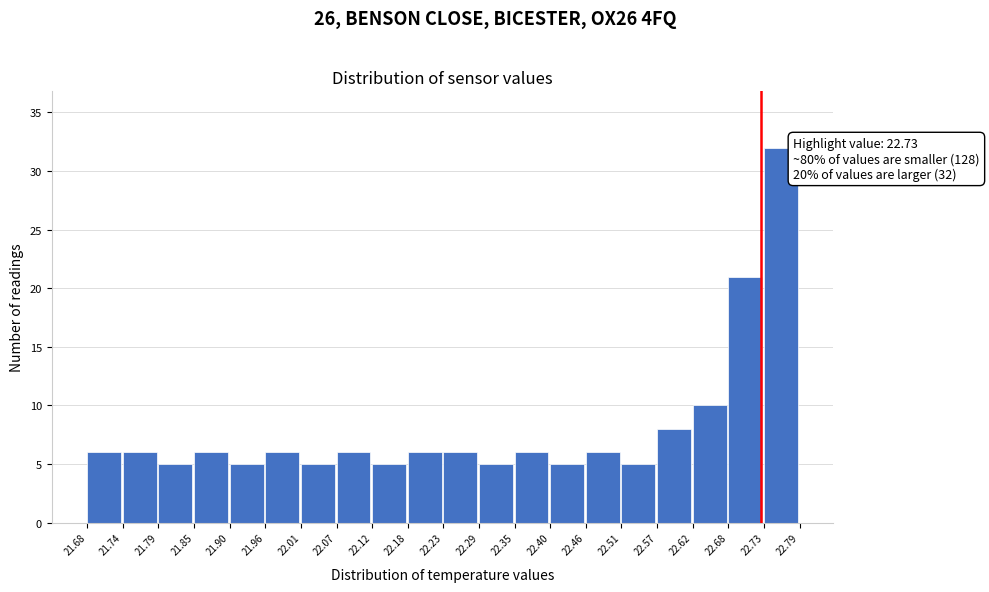

Over which range of the x-axis is the bar tallest?

22.73 to 22.79